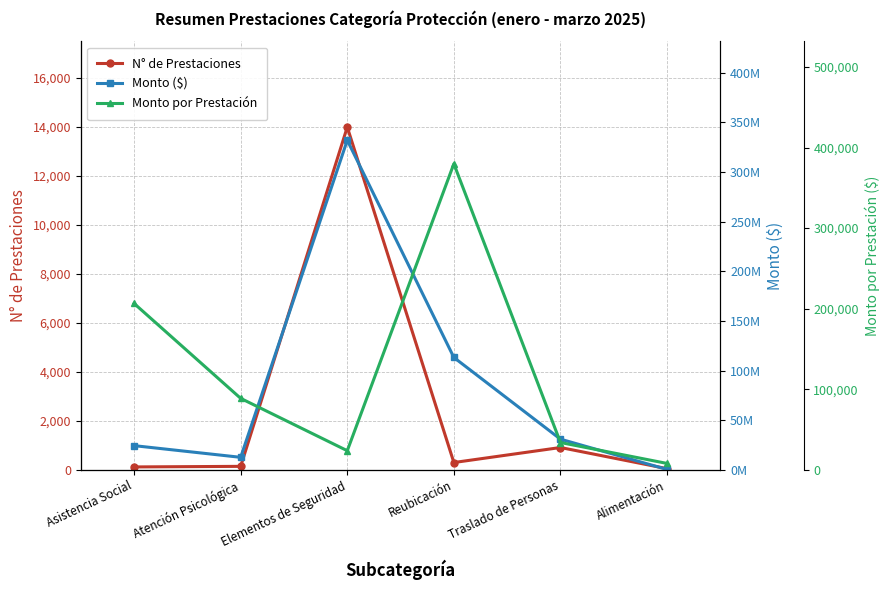

True or false: N° de Prestaciones has more than 1 interior local peaks.

True